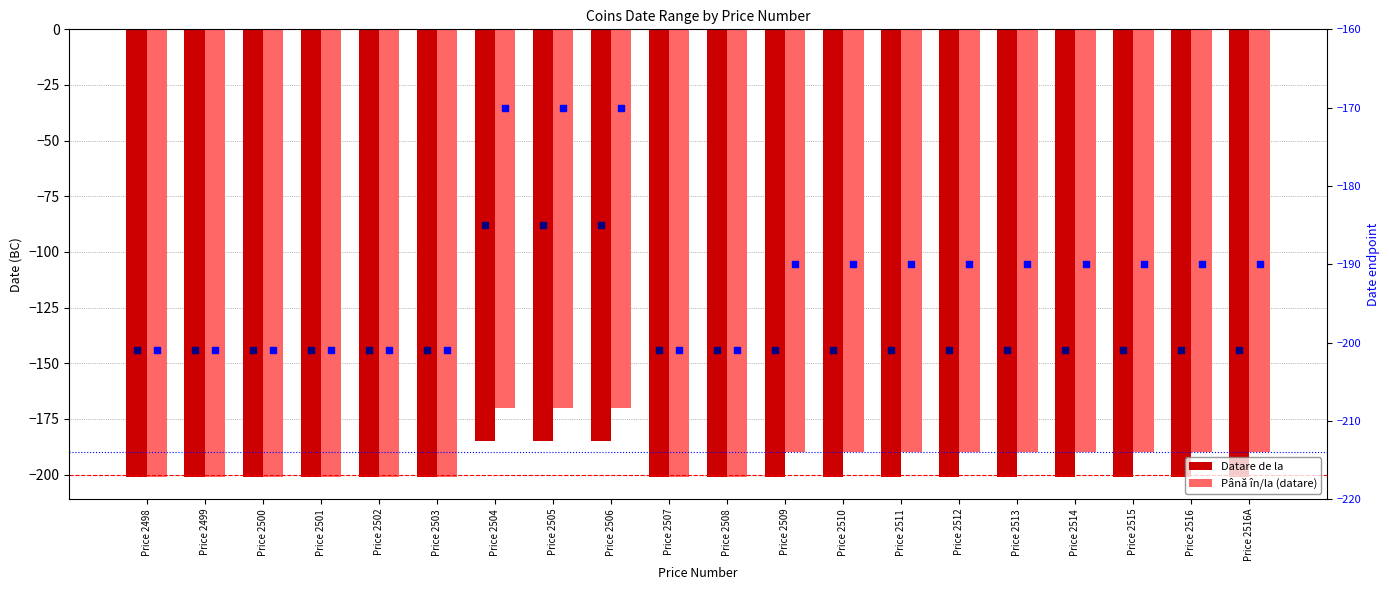

At which category is the sum across all series the highest?

Price 2504